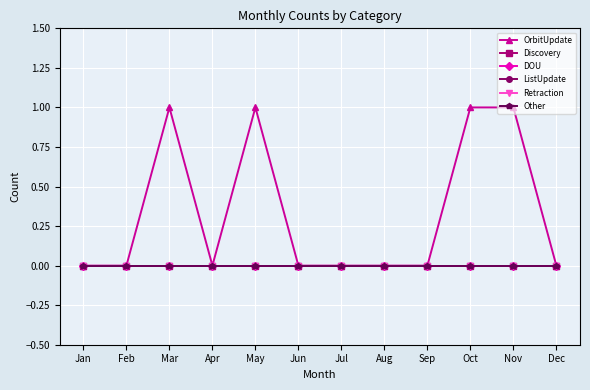

Is this an area chart (filled region under the line)?

No